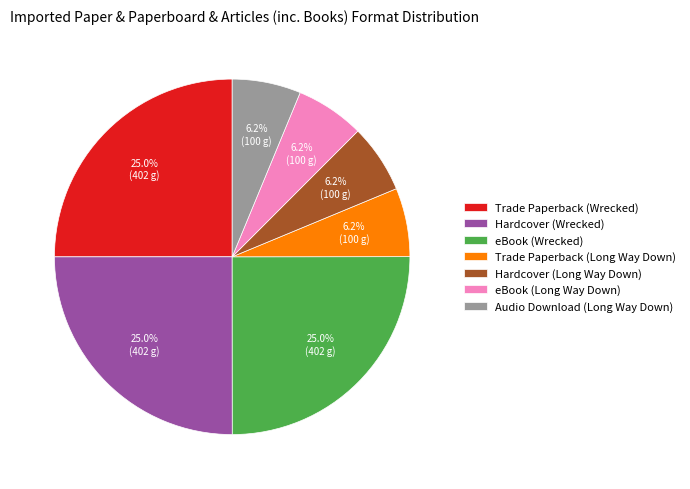

Is there any slice that represents more than half of the pie?

No